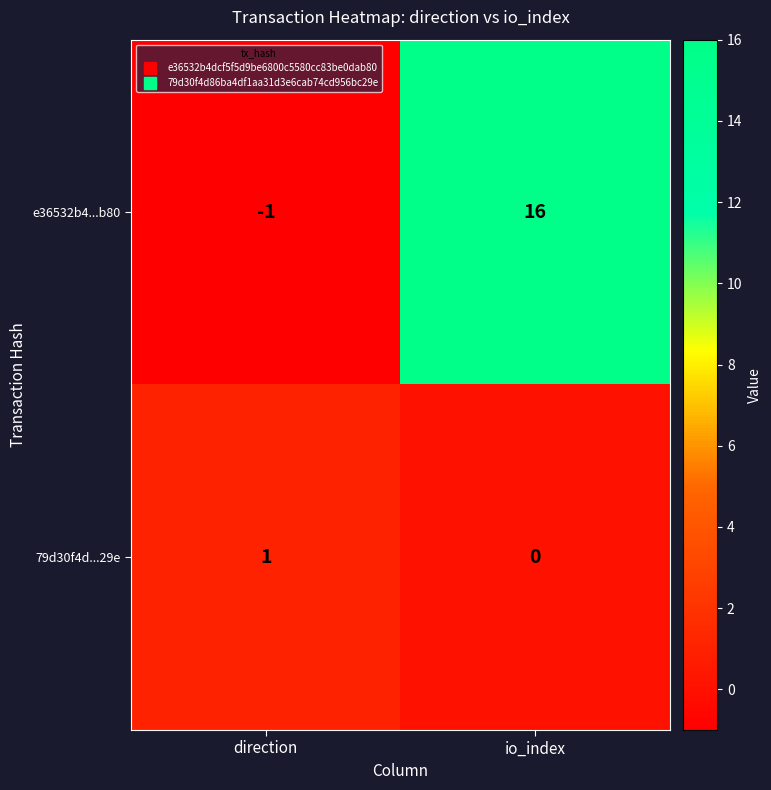

What is the total value across all series at io_index?

16